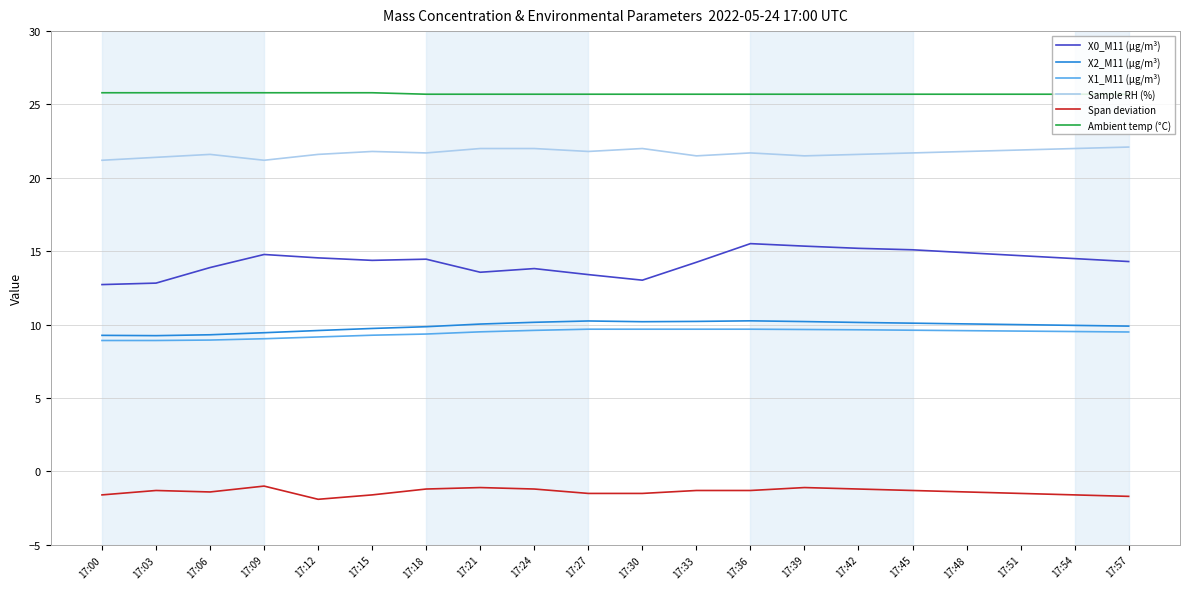

Is it true that X0_M11 (μg/m³) equals 14.8 at 17:09?

True